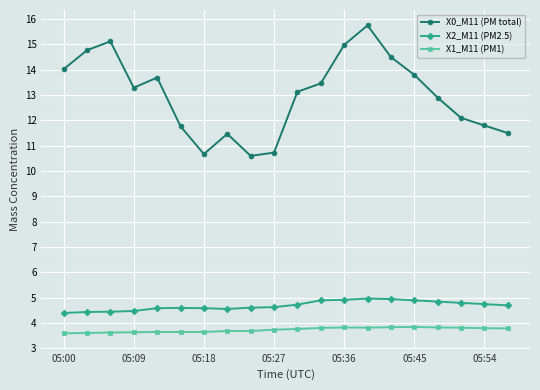

What is the value of the X2_M11 (PM2.5) point at the 4th from the left?

4.5